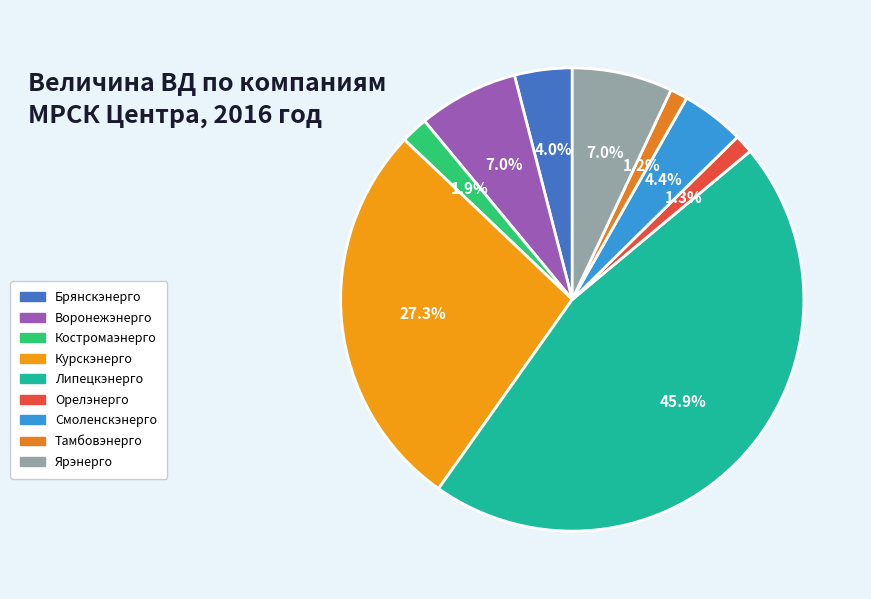

To the nearest percent, what portion does Липецкэнерго represent?

46%